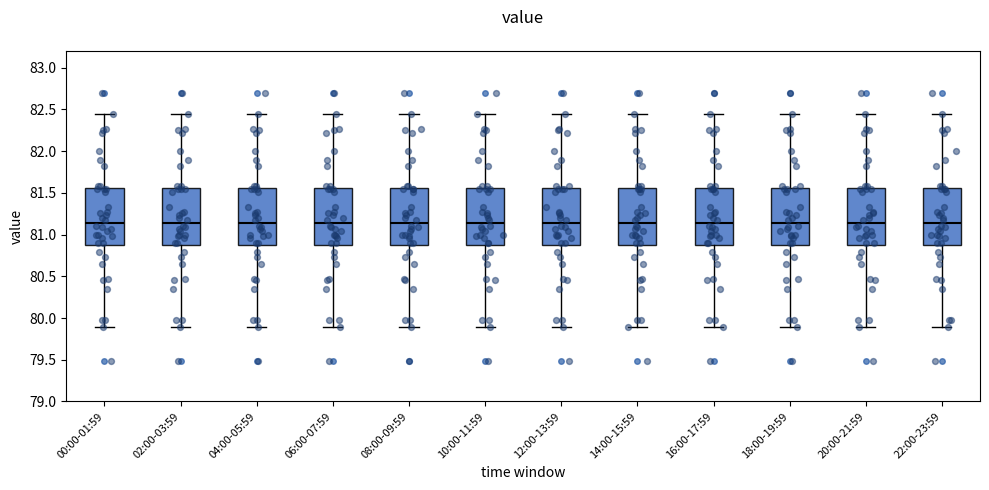

Reading left to right, transcribe this box plot: for each box, give where its median line is, the range the box spans, and where its two whiskers end, as read against the y-axis. The values are not printed on the chart, so give them approximately, as read against the axis.

00:00-01:59: median 81.15, box 80.85 to 81.55, whiskers 79.90 to 82.45
02:00-03:59: median 81.15, box 80.85 to 81.55, whiskers 79.90 to 82.45
04:00-05:59: median 81.15, box 80.85 to 81.55, whiskers 79.90 to 82.45
06:00-07:59: median 81.15, box 80.85 to 81.55, whiskers 79.90 to 82.45
08:00-09:59: median 81.15, box 80.85 to 81.55, whiskers 79.90 to 82.45
10:00-11:59: median 81.15, box 80.85 to 81.55, whiskers 79.90 to 82.45
12:00-13:59: median 81.15, box 80.85 to 81.55, whiskers 79.90 to 82.45
14:00-15:59: median 81.15, box 80.85 to 81.55, whiskers 79.90 to 82.45
16:00-17:59: median 81.15, box 80.85 to 81.55, whiskers 79.90 to 82.45
18:00-19:59: median 81.15, box 80.85 to 81.55, whiskers 79.90 to 82.45
20:00-21:59: median 81.15, box 80.85 to 81.55, whiskers 79.90 to 82.45
22:00-23:59: median 81.15, box 80.85 to 81.55, whiskers 79.90 to 82.45